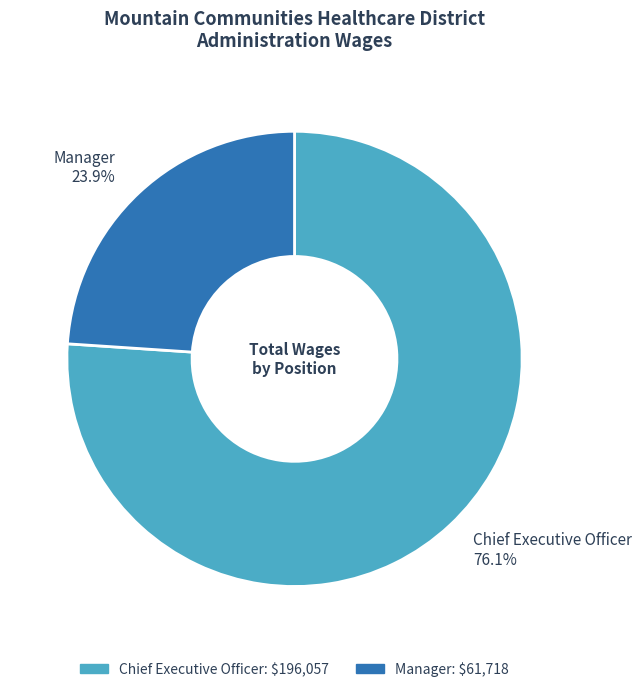

Approximately how many times larger is the value at Chief Executive Officer compared to Manager?

3.2